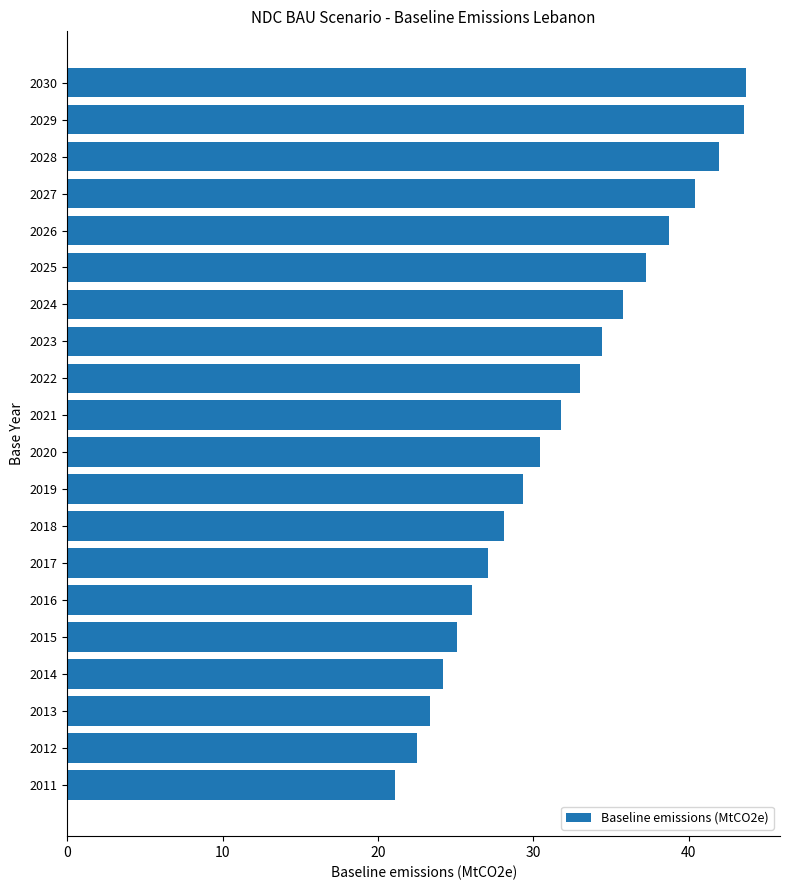

What is the minimum value shown in the chart?

21.1